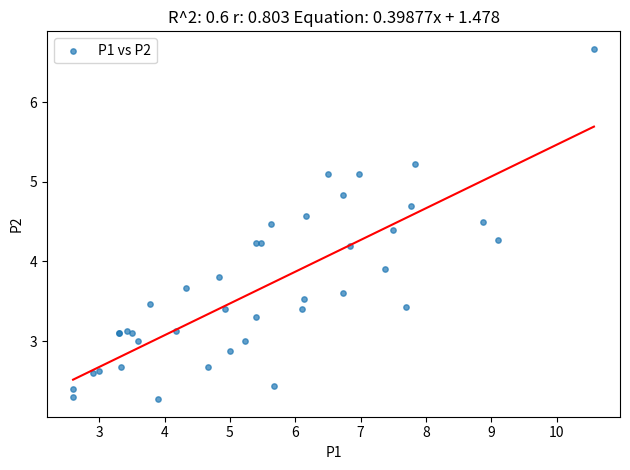

What Y value in the scatter plot is closest to 4?

3.9